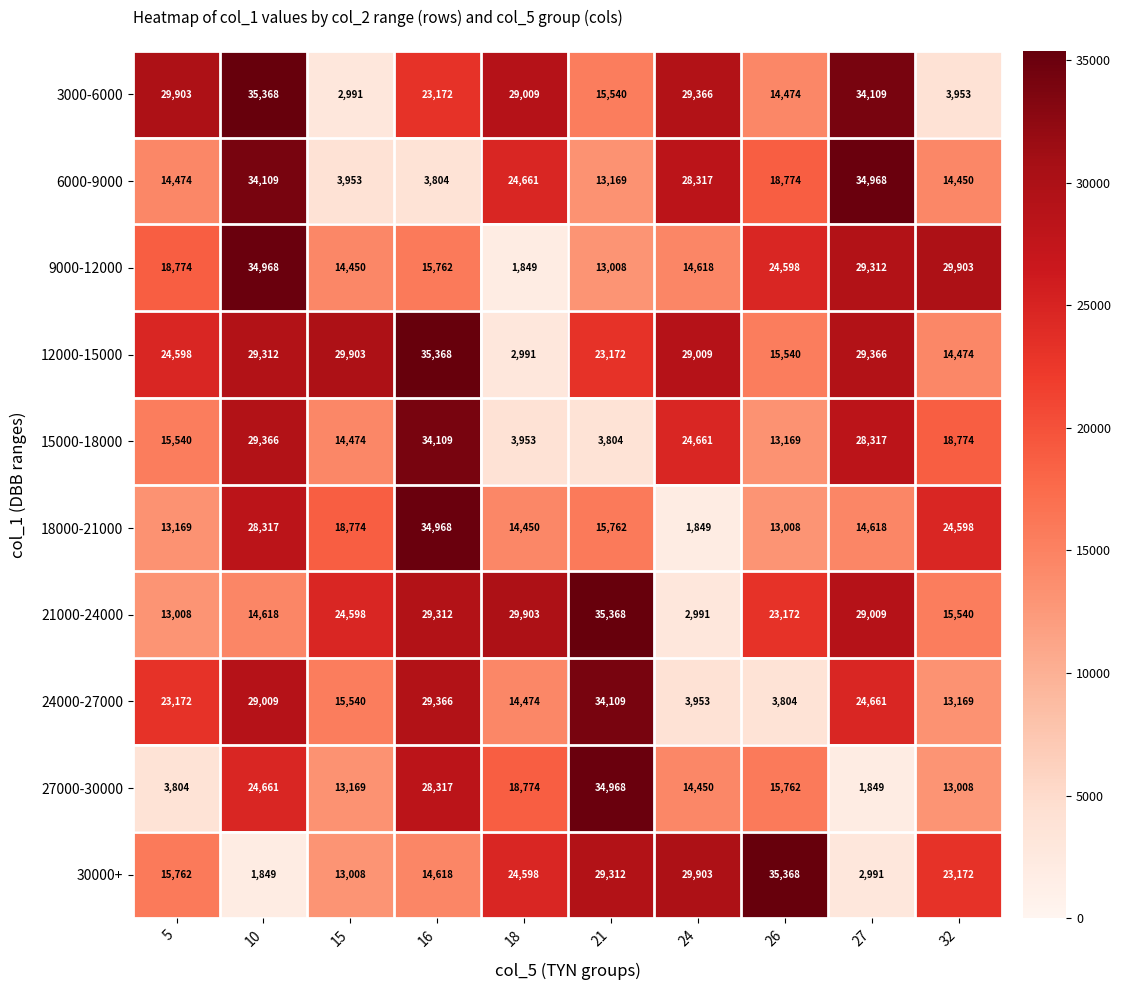

What is the difference between the maximum and minimum values in the 21000-24000 series?

32377